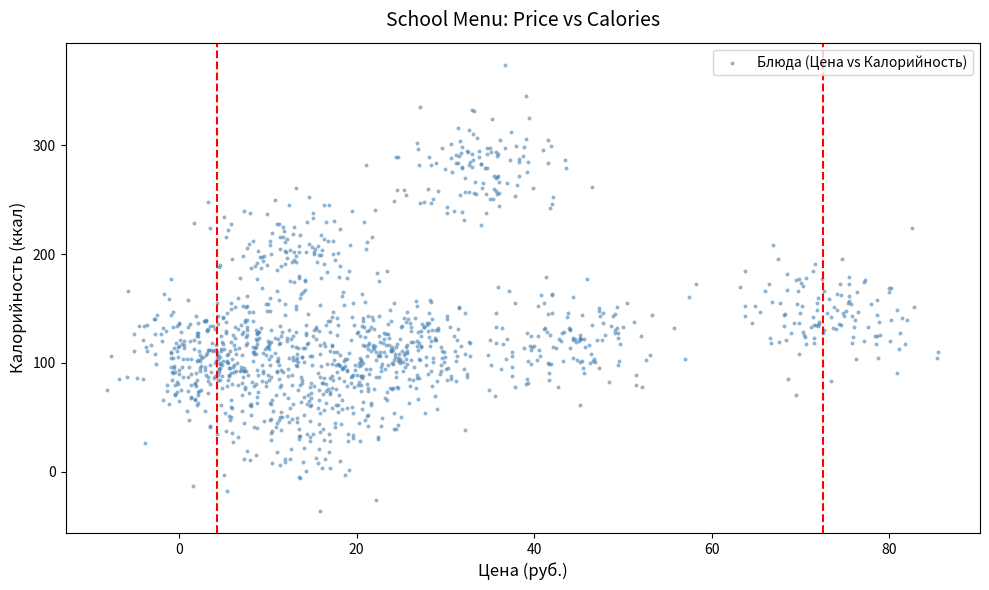

What is the range of X values (max minus min)?

93.6